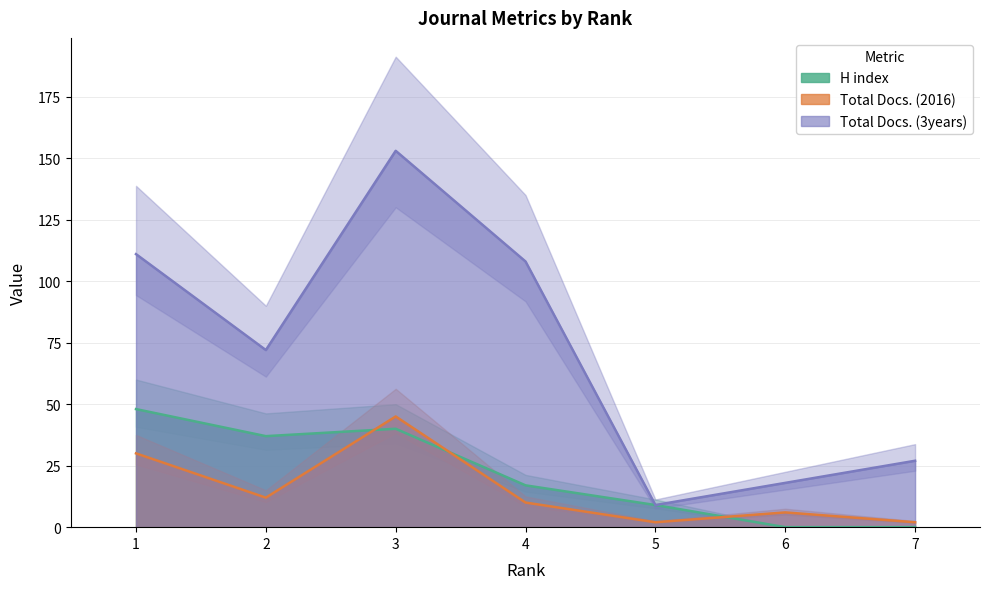

Reading right to left, list all the values displayed in this chart.

H index: 0	0	9	17	40	37	48
Total Docs. (2016): 2	6	2	10	45	12	30
Total Docs. (3years): 27	18	9	108	153	72	111